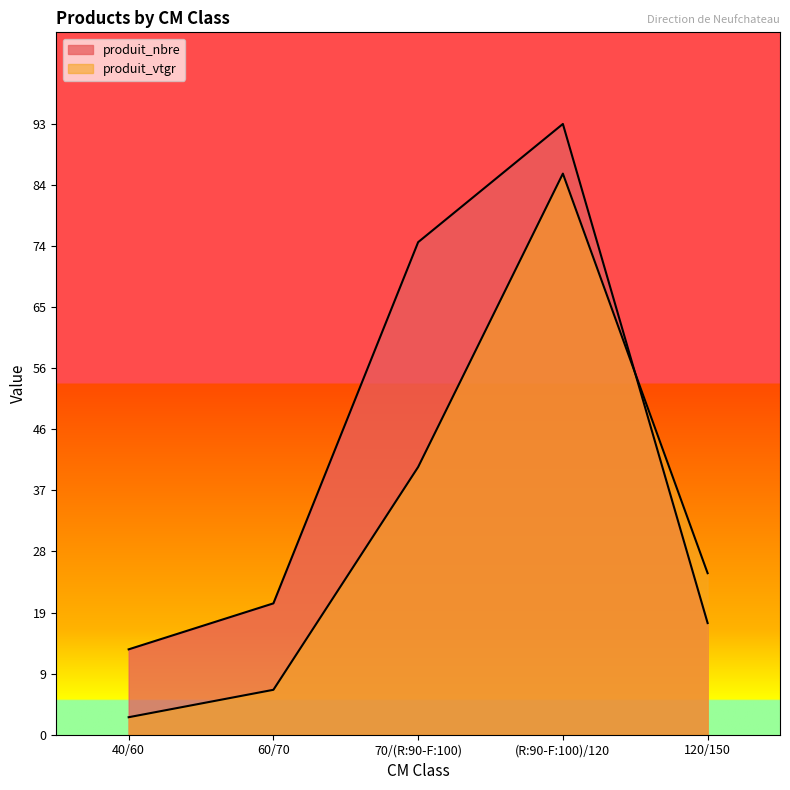

The value of produit_nbre at 40/60 is 13.0. True or false?

True